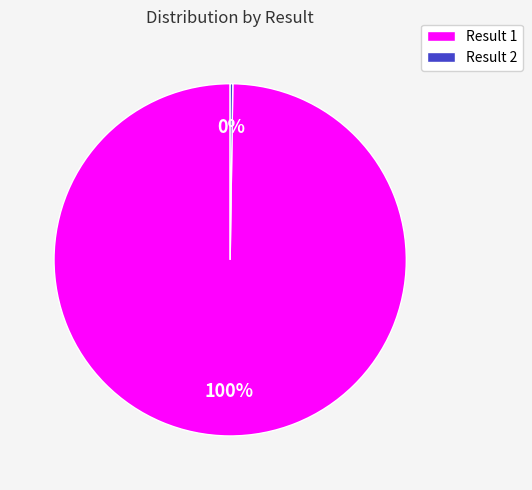

What is the largest slice in the pie chart?

Result 1